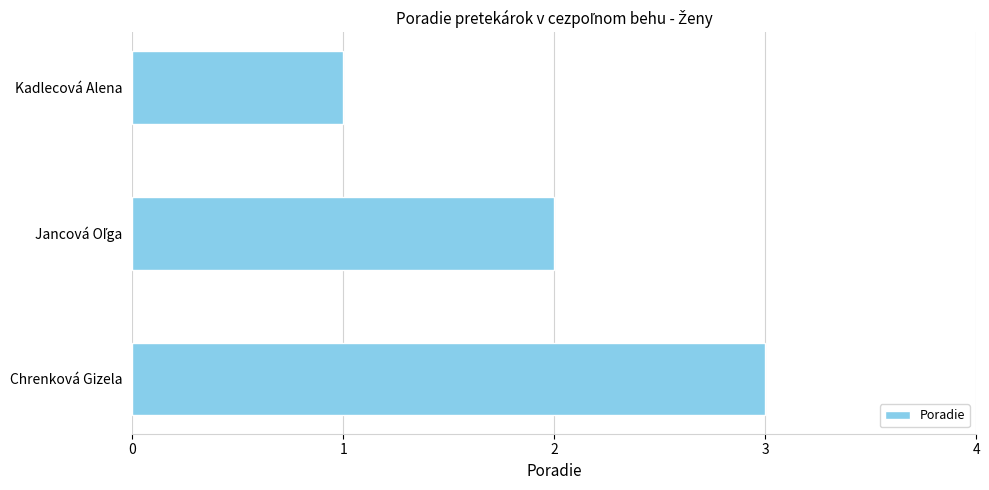

What position from the bottom is Chrenková Gizela?

1